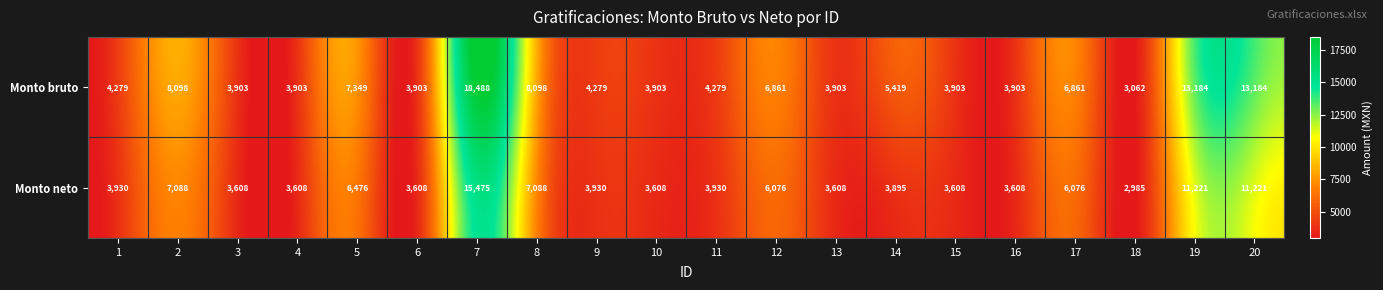

The value of Monto neto at 17 is 3124. True or false?

False